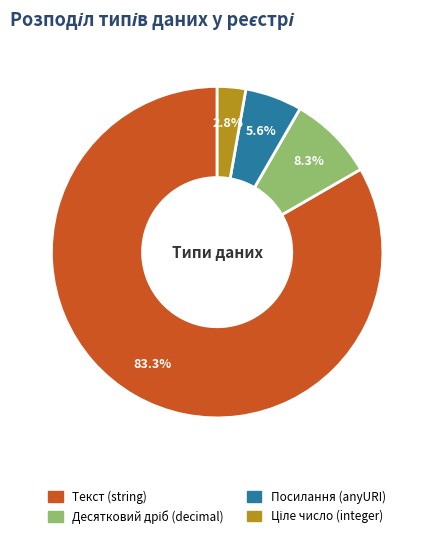

The Текст (string) slice represents 83% of the pie. True or false?

True